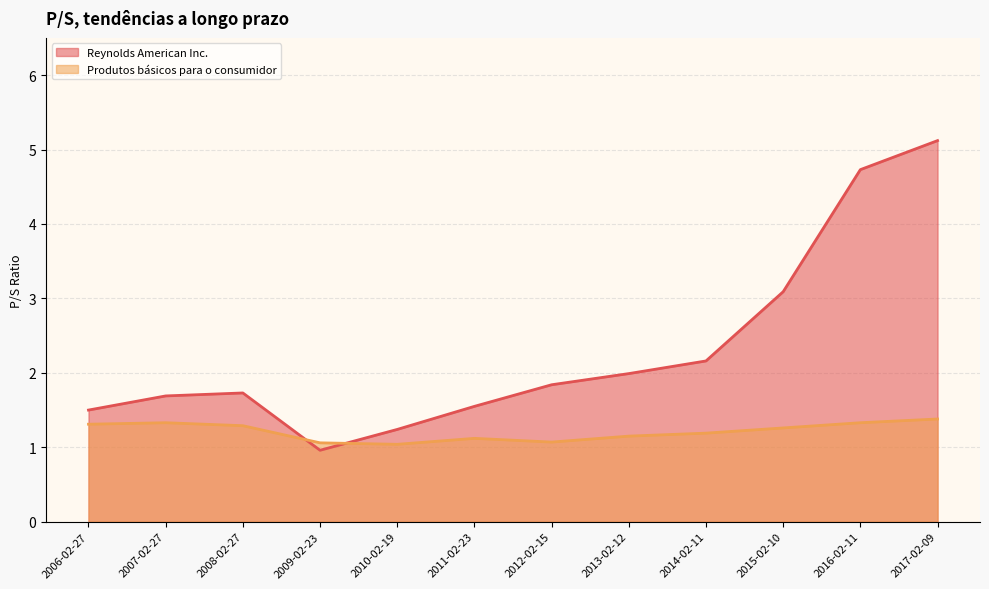

List the series in order of their peak value, lowest first.

Produtos básicos para o consumidor, Reynolds American Inc.